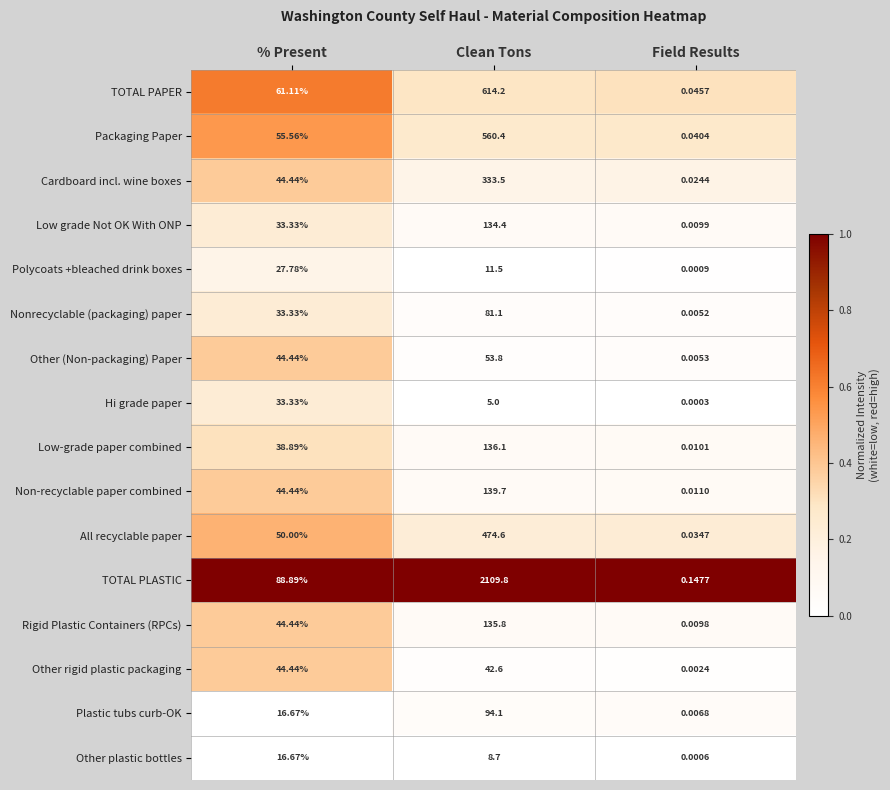

Which series changed the most between Clean Tons and Field Results?

TOTAL PLASTIC